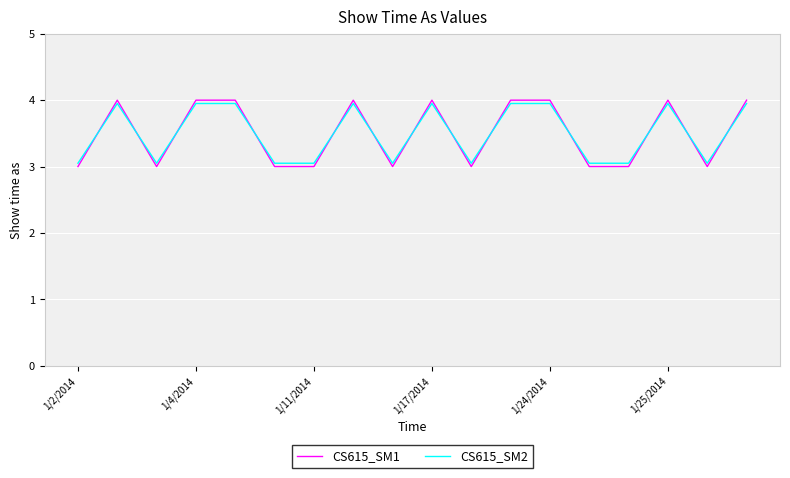

What is the lowest value of the CS615_SM1 series?

3.0